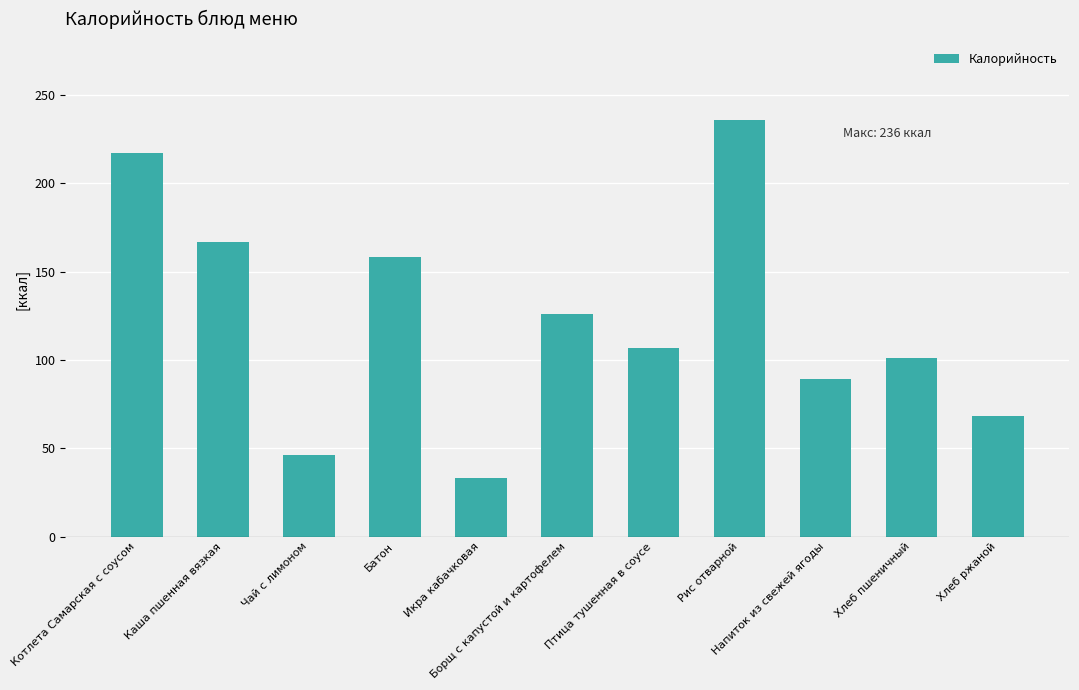

Reading right to left, what are all the values shown in this chart?

Хлеб ржаной=68	Хлеб пшеничный=101	Напиток из свежей ягоды=89	Рис отварной=236	Птица тушенная в соусе=107	Борщ с капустой и картофелем=126	Икра кабачковая=33	Батон=158	Чай с лимоном=46	Каша пшенная вязкая=167	Котлета Самарская с соусом=217